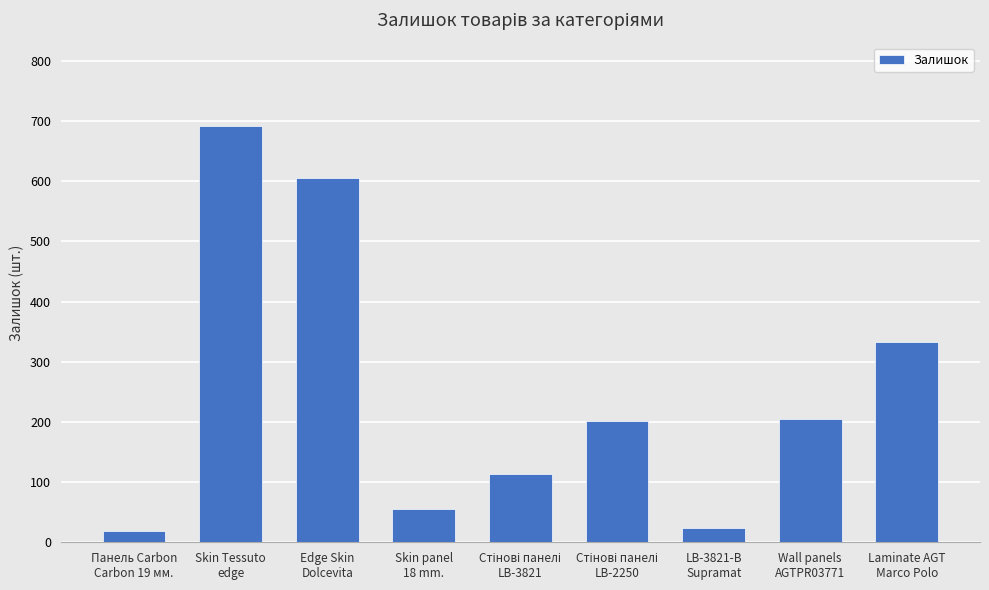

What is the maximum value shown in the chart?

692